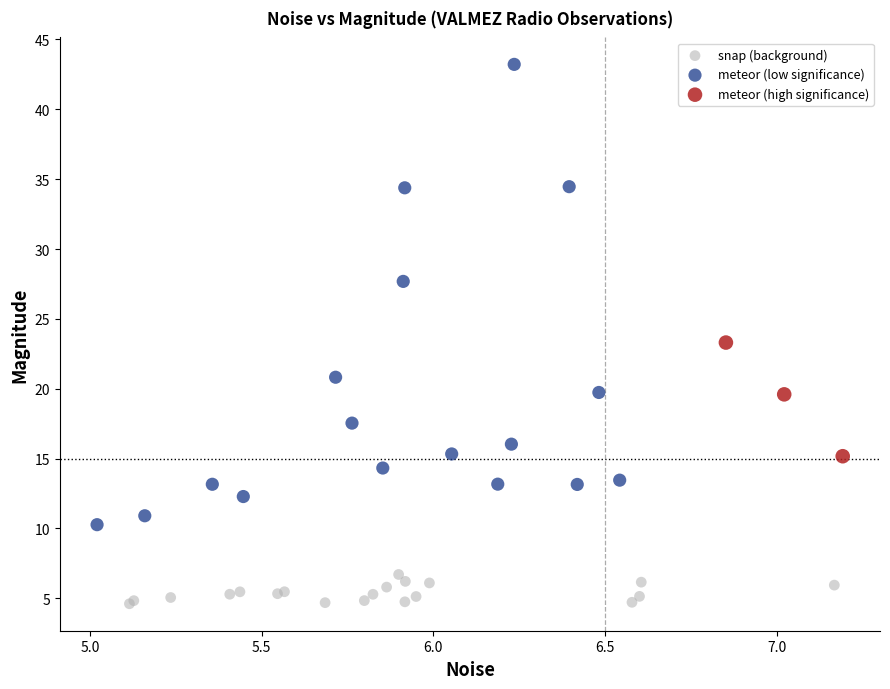

Which series has the widest spread of Y values?

meteor (low significance)